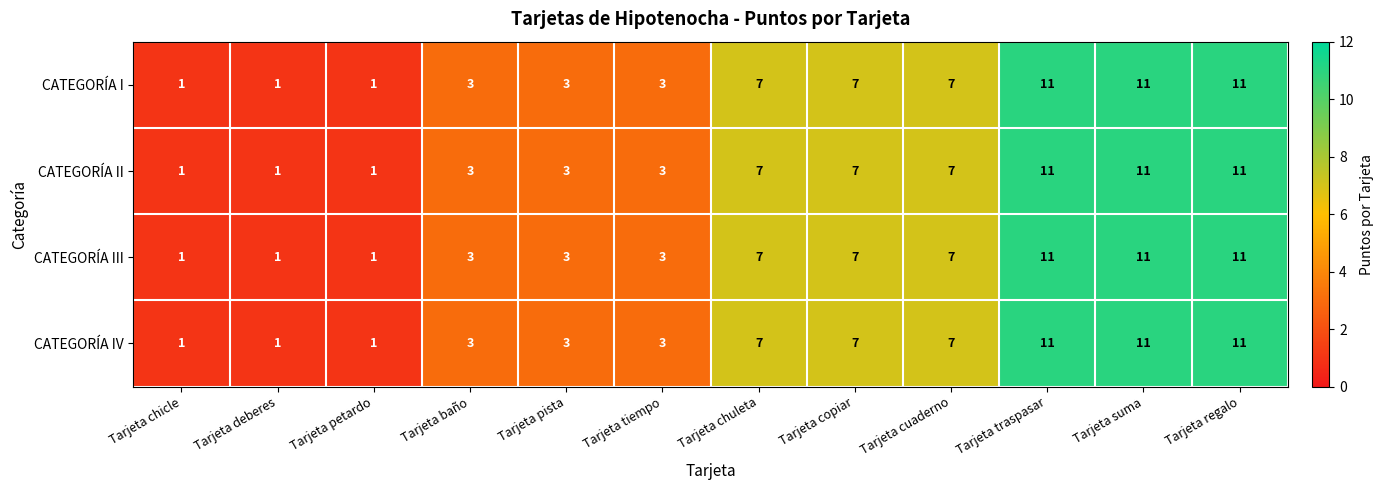

The value of CATEGORÍA II at Tarjeta cuaderno is 7. True or false?

True